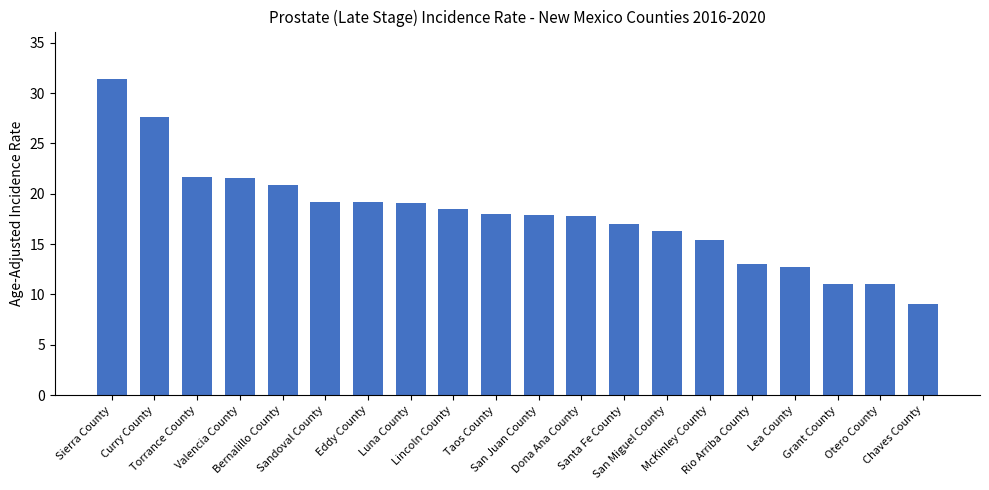

Between Sierra County and Grant County, which is larger?

Sierra County